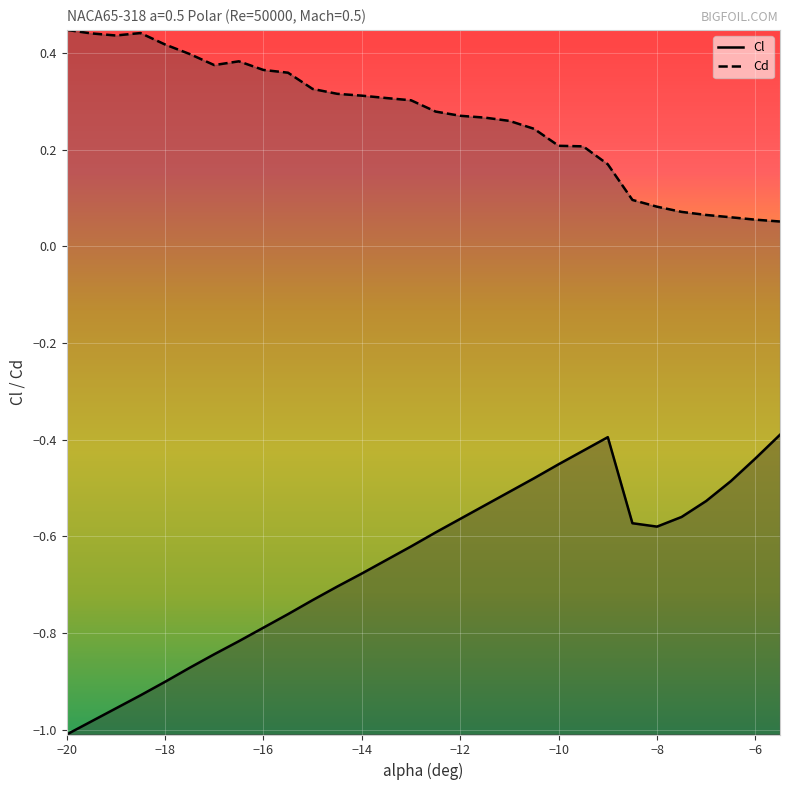

How many lines are shown in the chart?

2